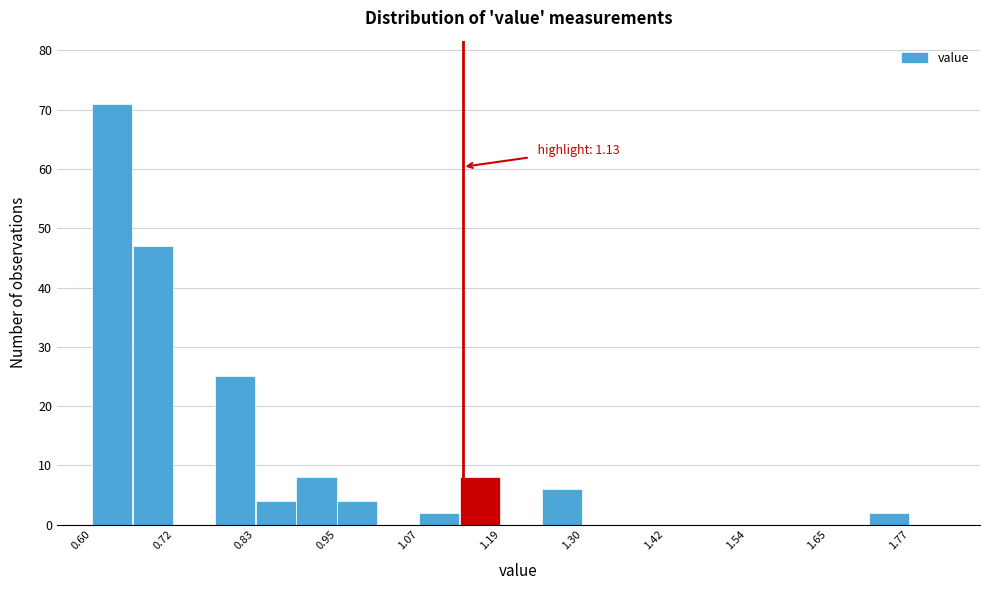

Read against the x-axis, roughly where is the centre of the tallest bar?

0.62